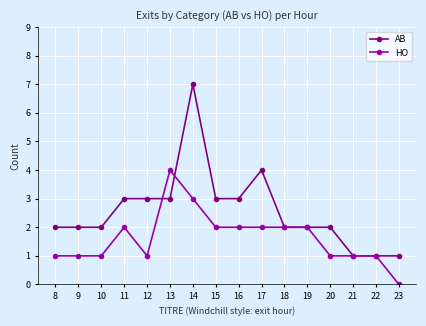

Which series has the widest spread of values?

AB